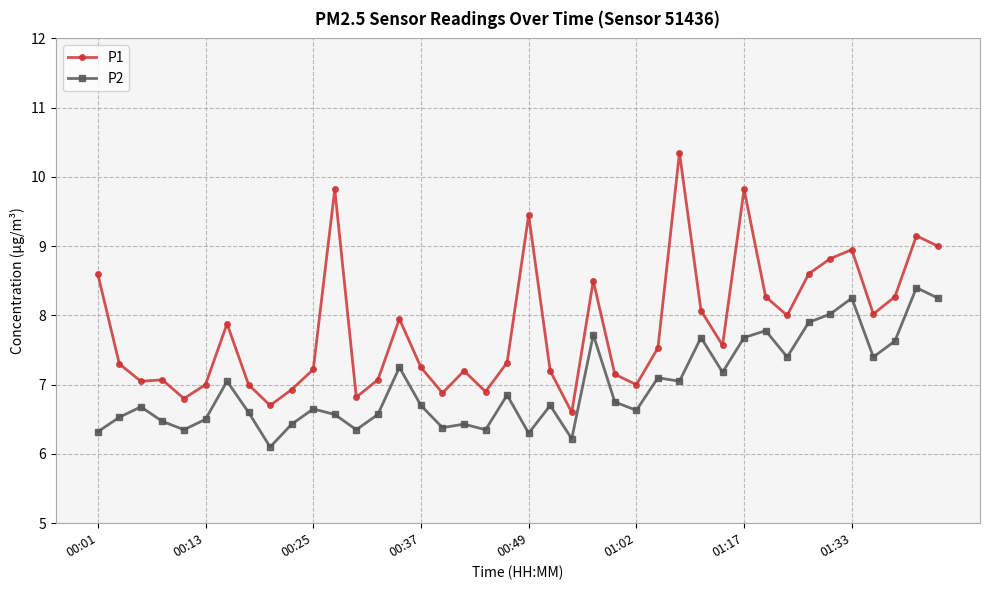

How many lines are shown in the chart?

2